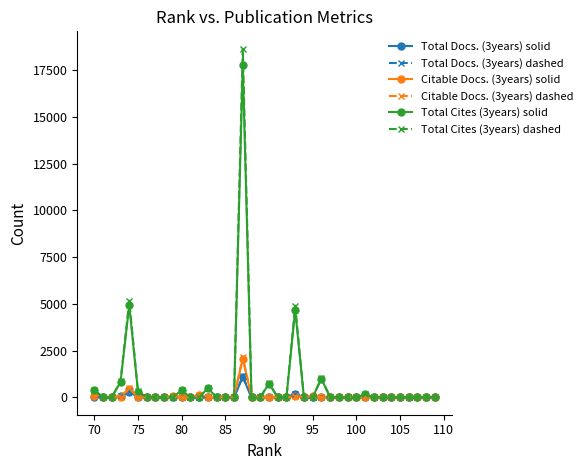

How many intersections are there between Citable Docs. (3years) and Total Cites (3years) (alt)?

14